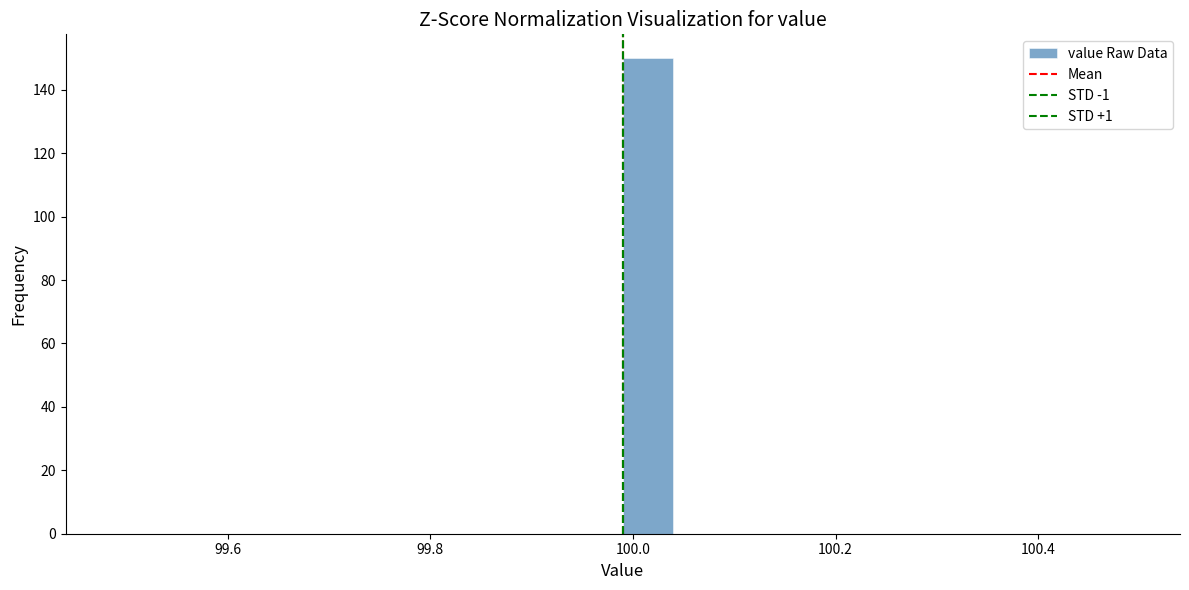

Read against the x-axis, roughly where is the centre of the tallest bar?

100.02